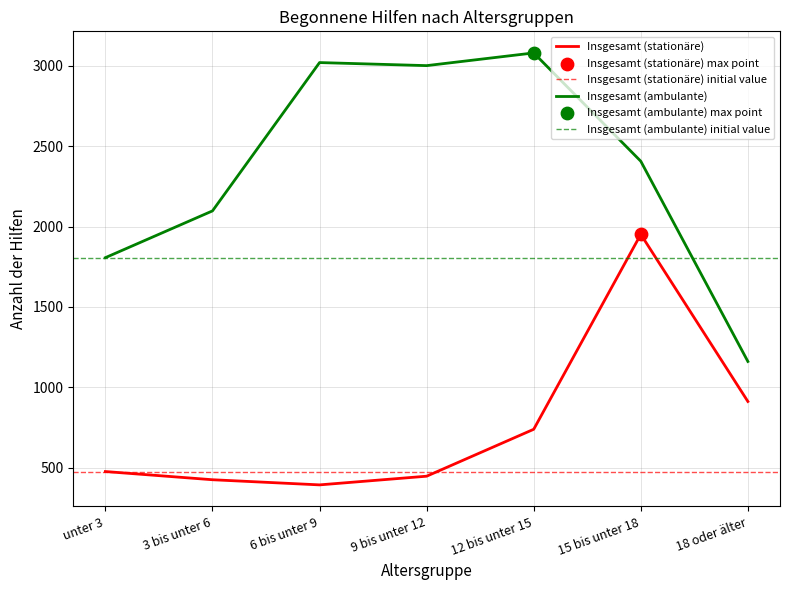

At how many categories does at least one series exceed 2969?

3